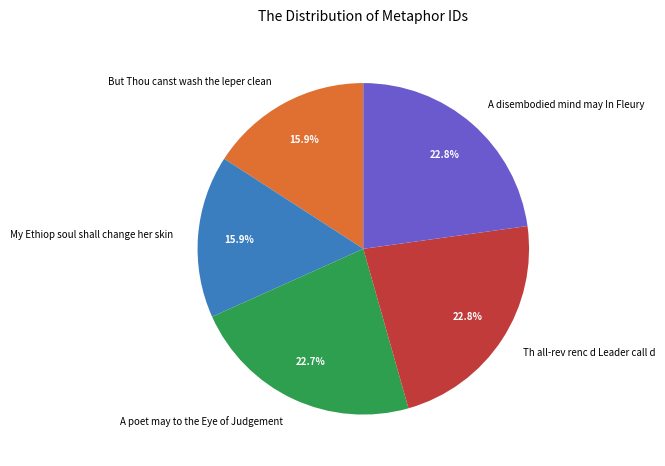

What percentage is the A poet may to the Eye of Judgement slice, to the nearest percent?

23%